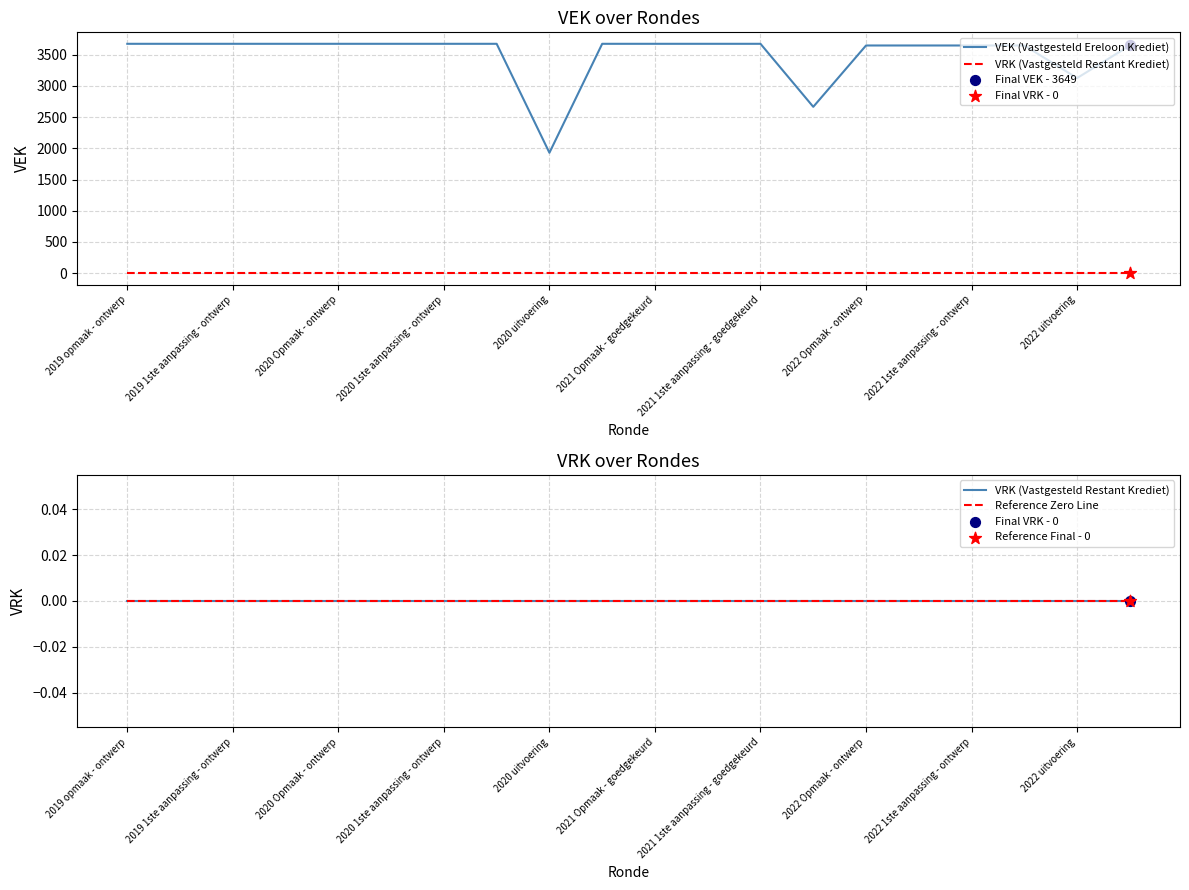

Is the value of VEK (Vastgesteld Ereloon Krediet) at 2022 1ste aanpassing - ontwerp greater than the value of VRK (Vastgesteld Restant Krediet) at 2021 Opmaak - goedgekeurd?

Yes